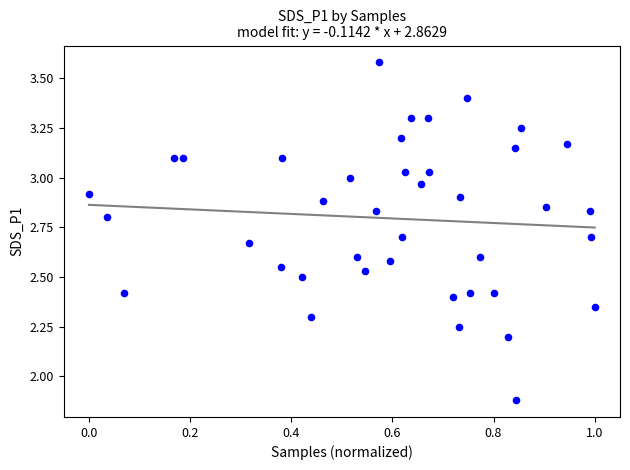

What is the range of Y values (max minus min)?

1.7